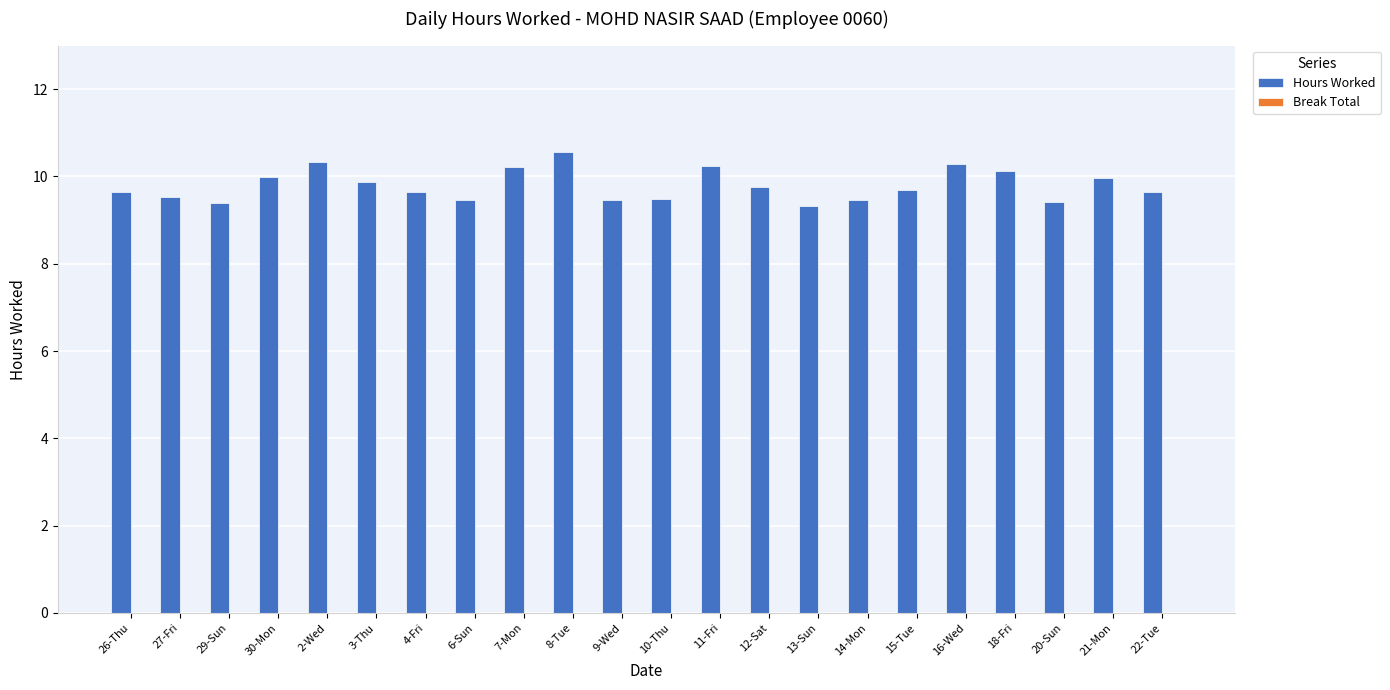

What is the ratio of the value at 10-Thu to the value at 12-Sat?

1.0